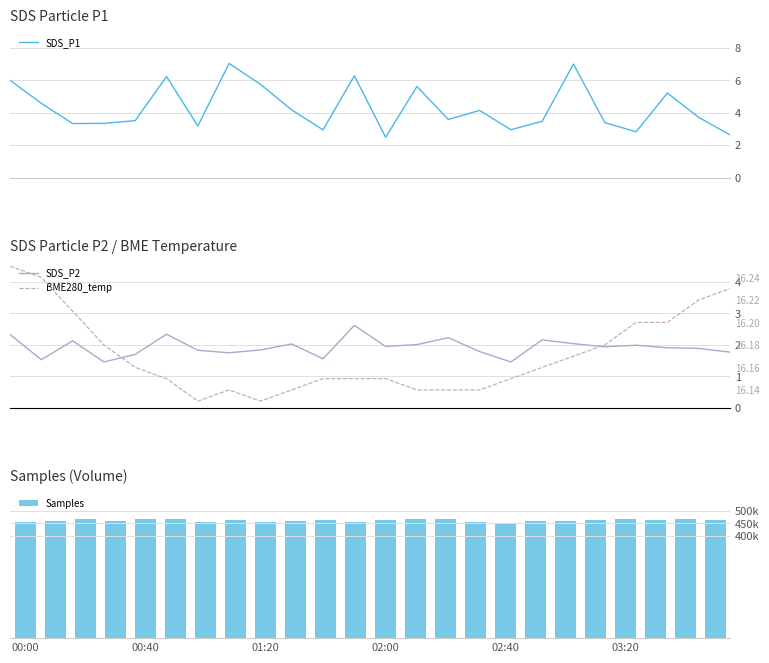

What is the minimum value for SDS_P1?

2.5